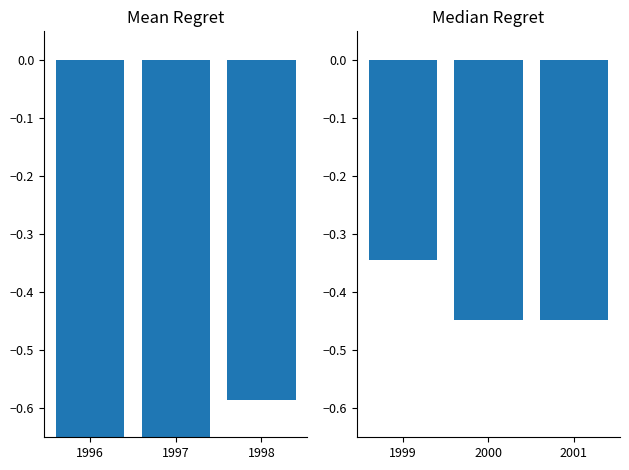

How many data points does each series have?

3